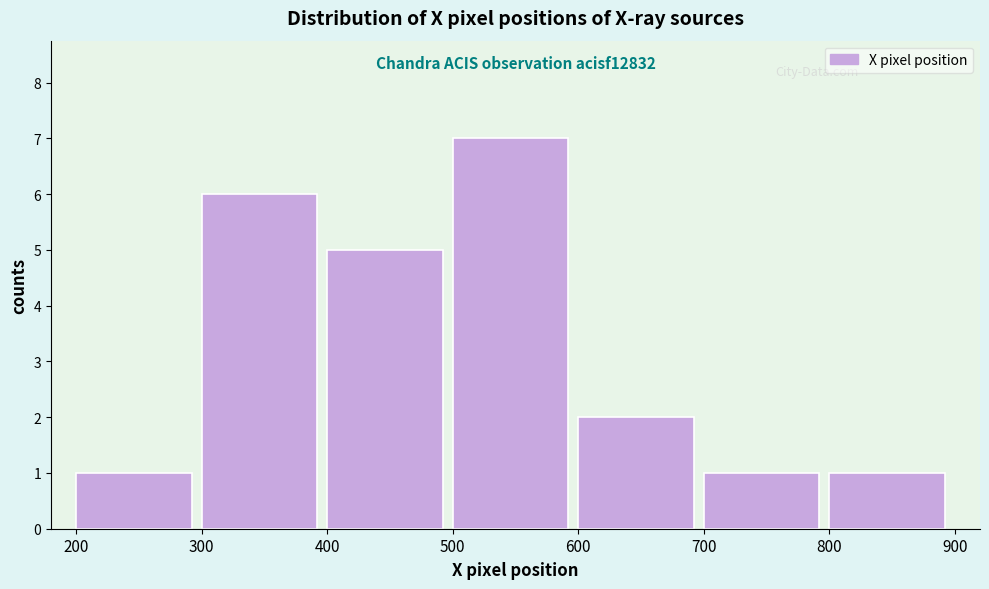

Which range on the x-axis has the tallest bar?

500 to 600